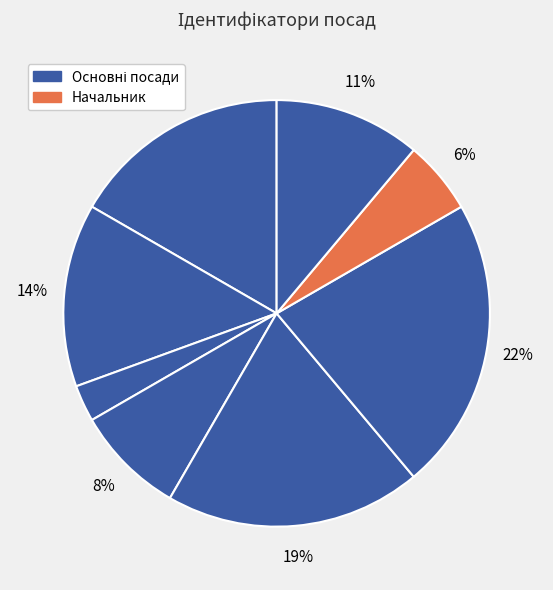

Is there a majority slice in this chart?

No